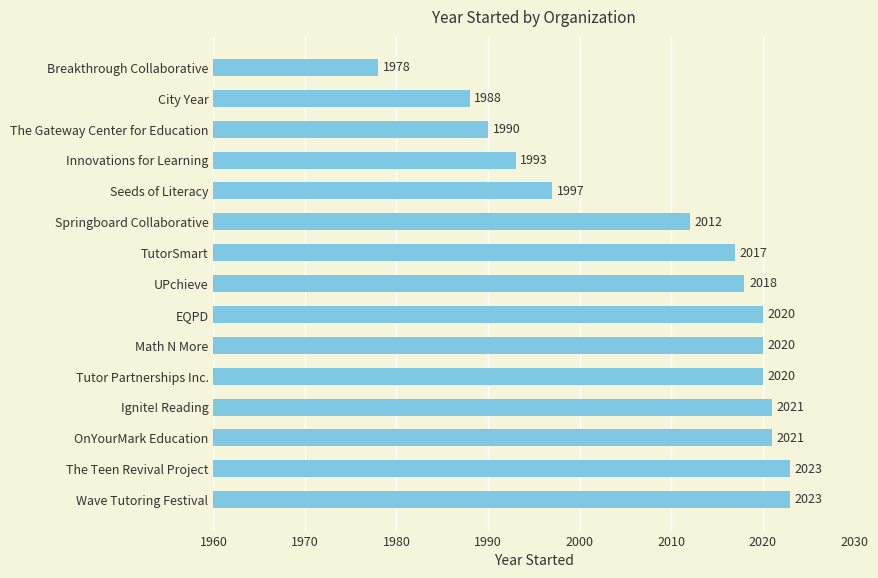

What position from the bottom is Tutor Partnerships Inc.?

5